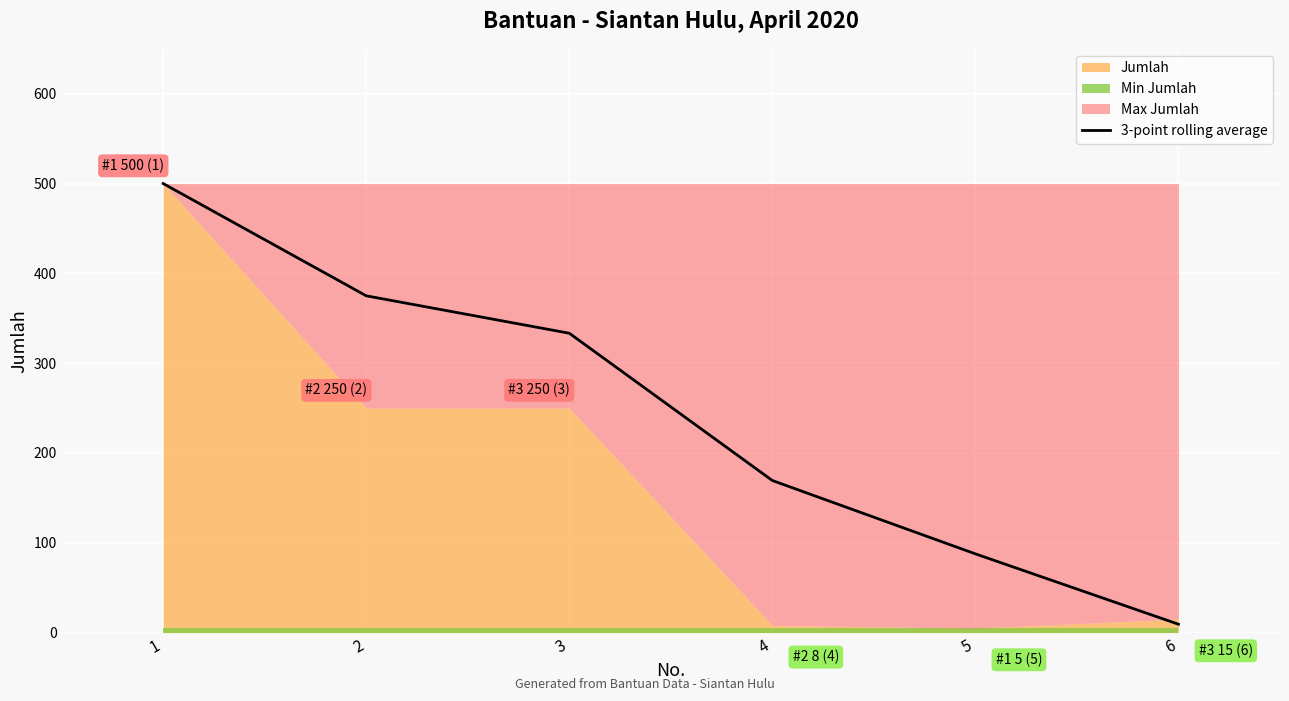

How many lines are shown in the chart?

1